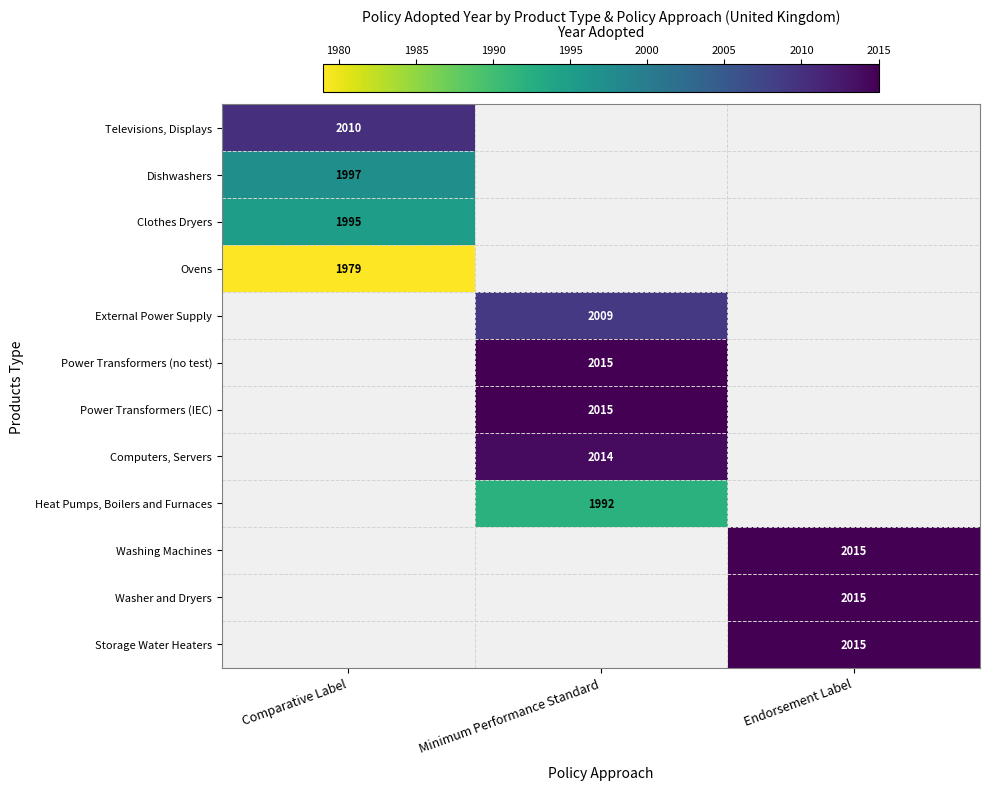

The Power Transformers (no test) series shows 2015 at Minimum Performance Standard. True or false?

True